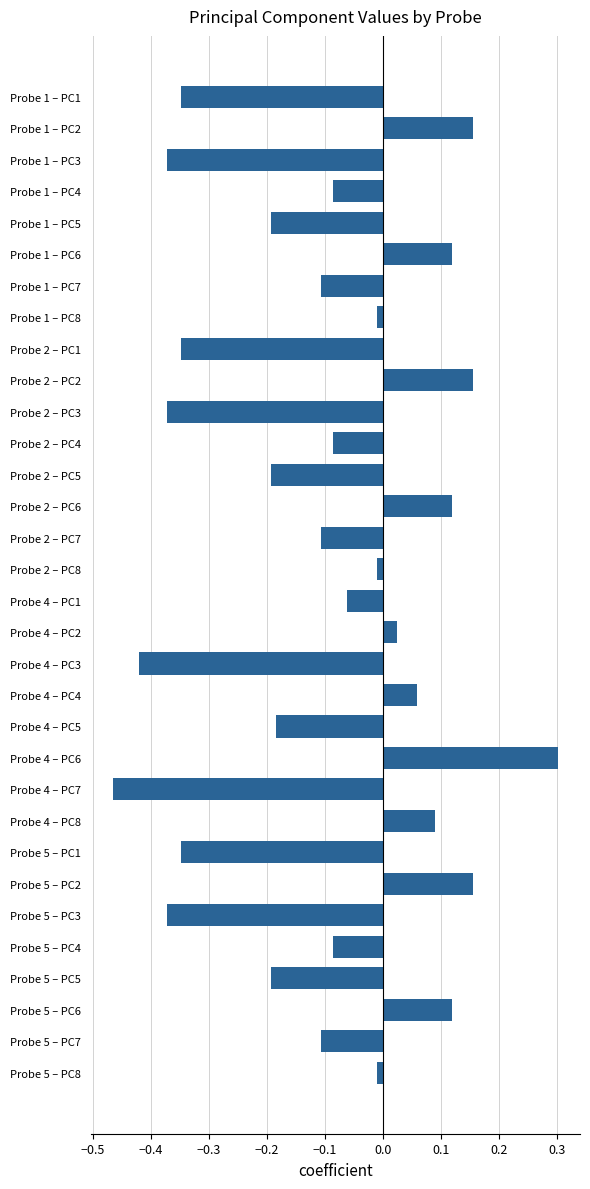

What is the greatest value displayed?

0.3